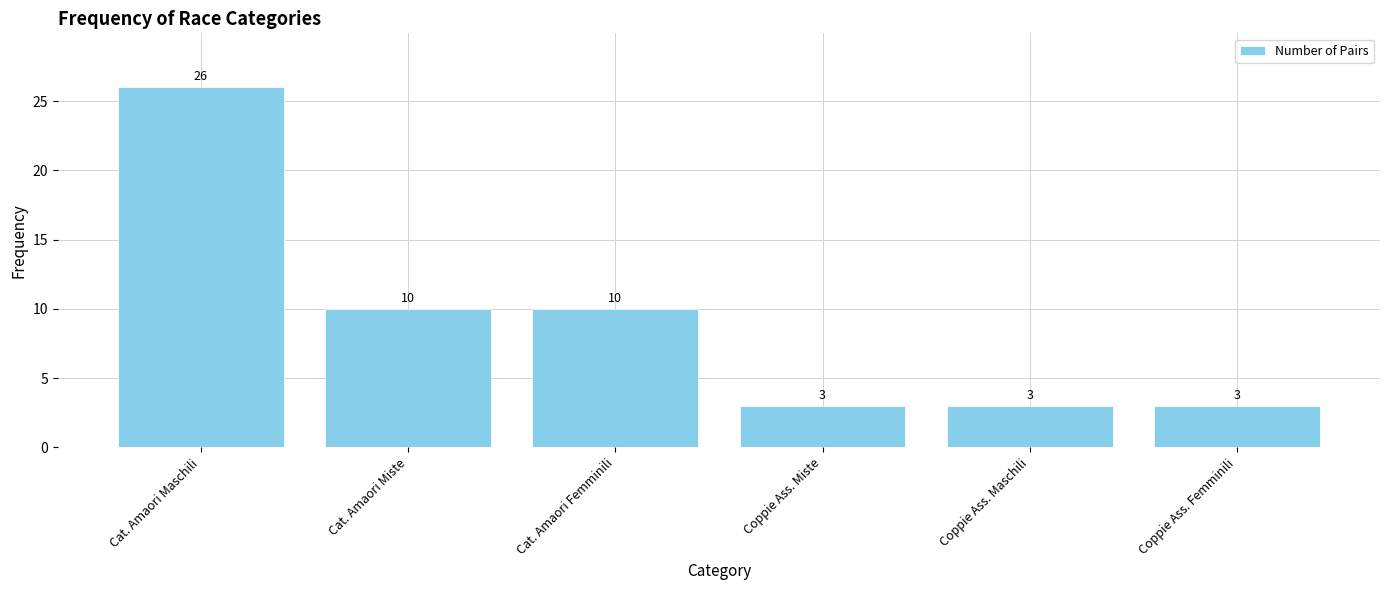

How many data points does each series have?

6